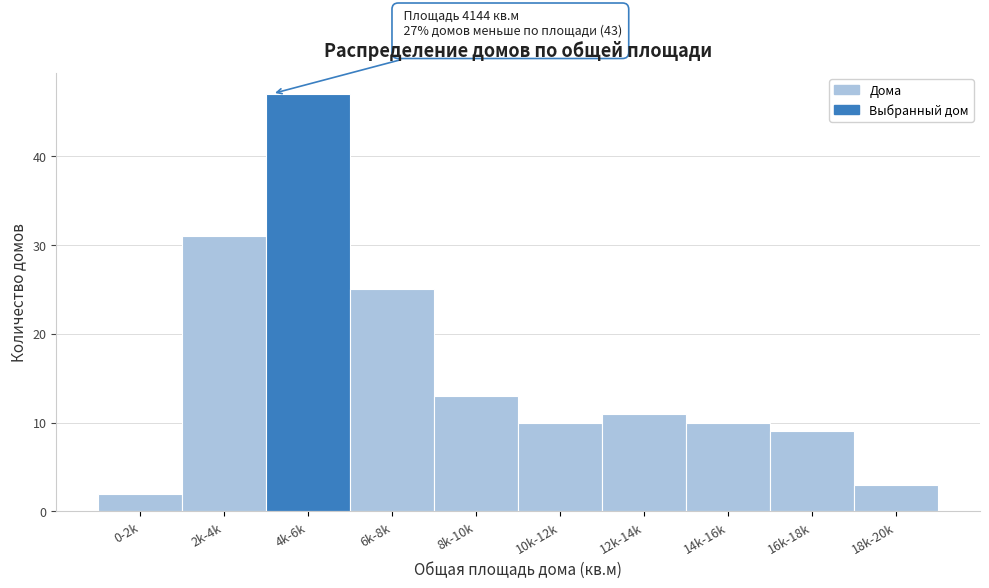

Reading right to left, transcribe all the data shown in this chart.

18k-20k=3	16k-18k=9	14k-16k=10	12k-14k=11	10k-12k=10	8k-10k=13	6k-8k=25	4k-6k=47	2k-4k=31	0-2k=2